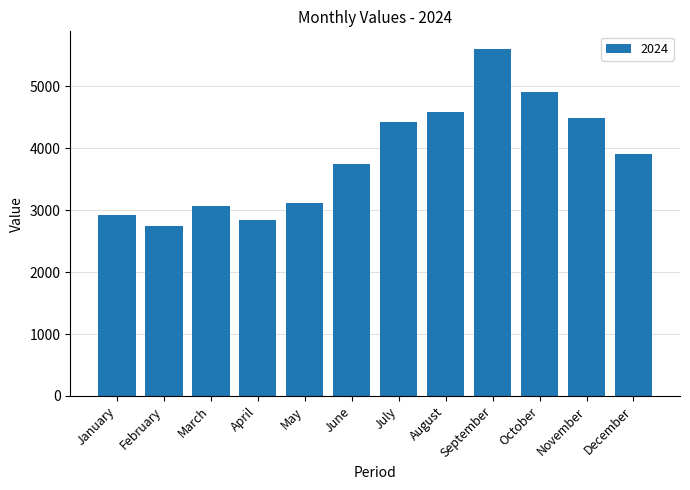

What is the value of the 8th bar from the left?

4588